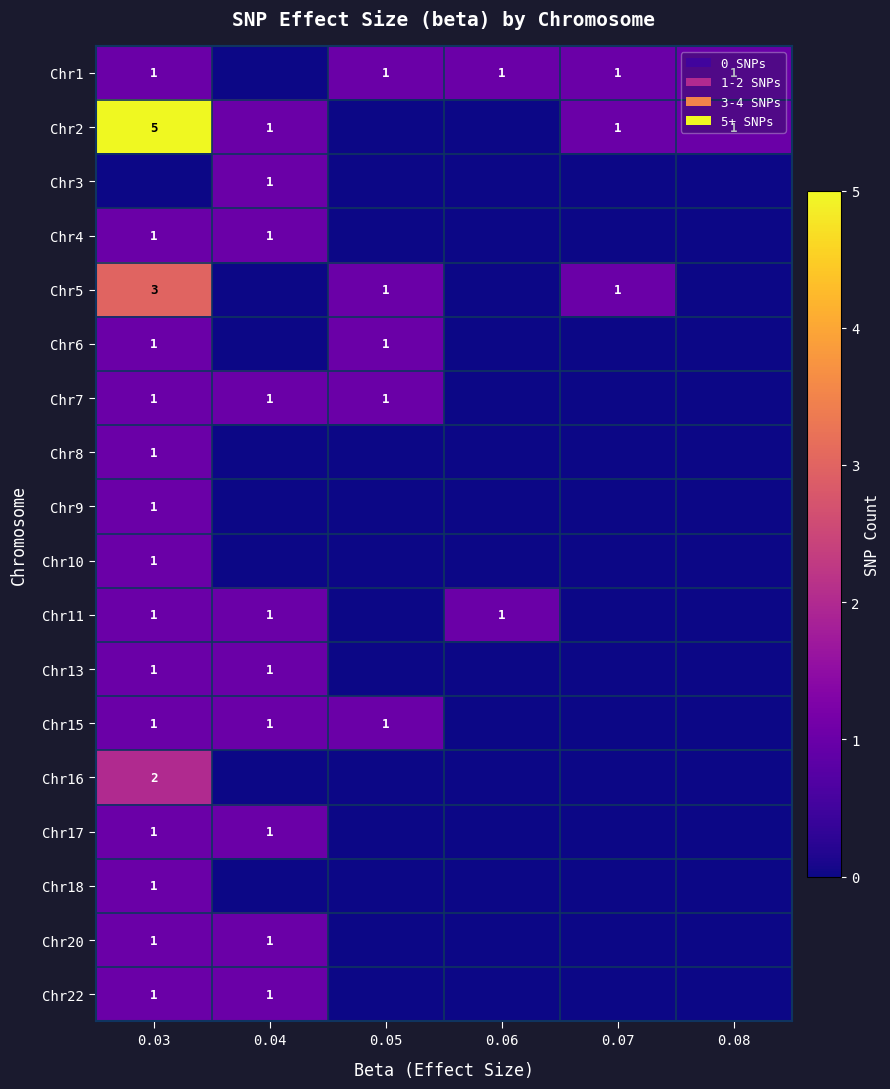

The Chr4 series shows 1 at 0.03. True or false?

True